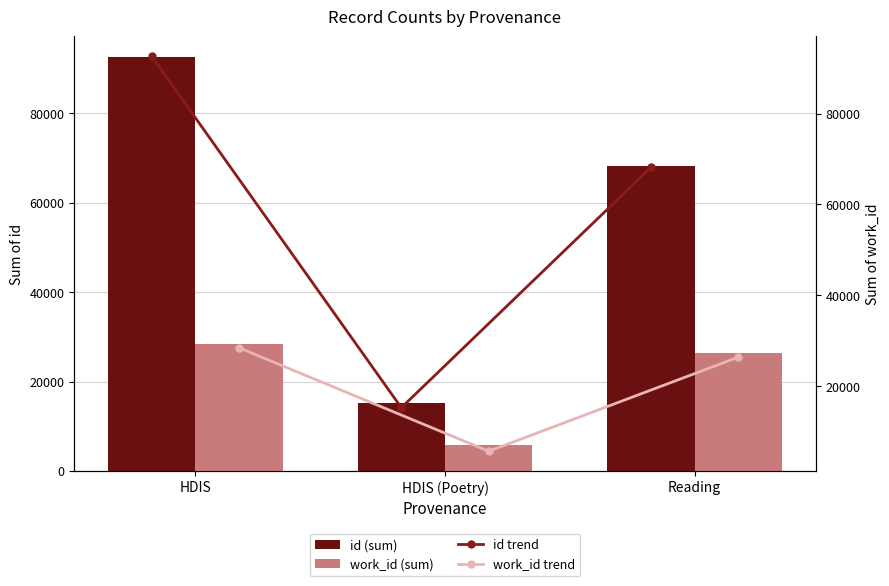

Read the id (sum) value at Reading.

68161